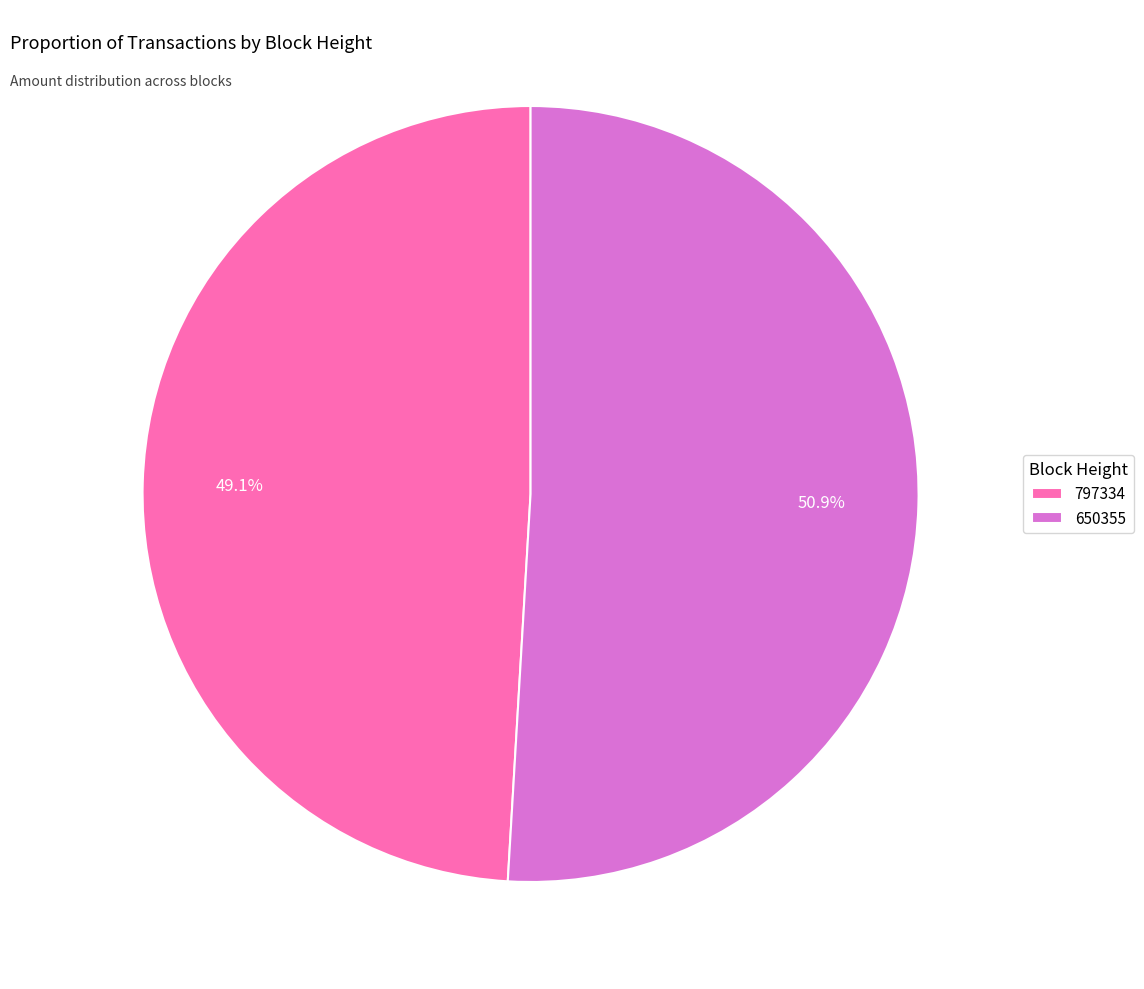

To the nearest percent, what is the average slice percentage?

50%